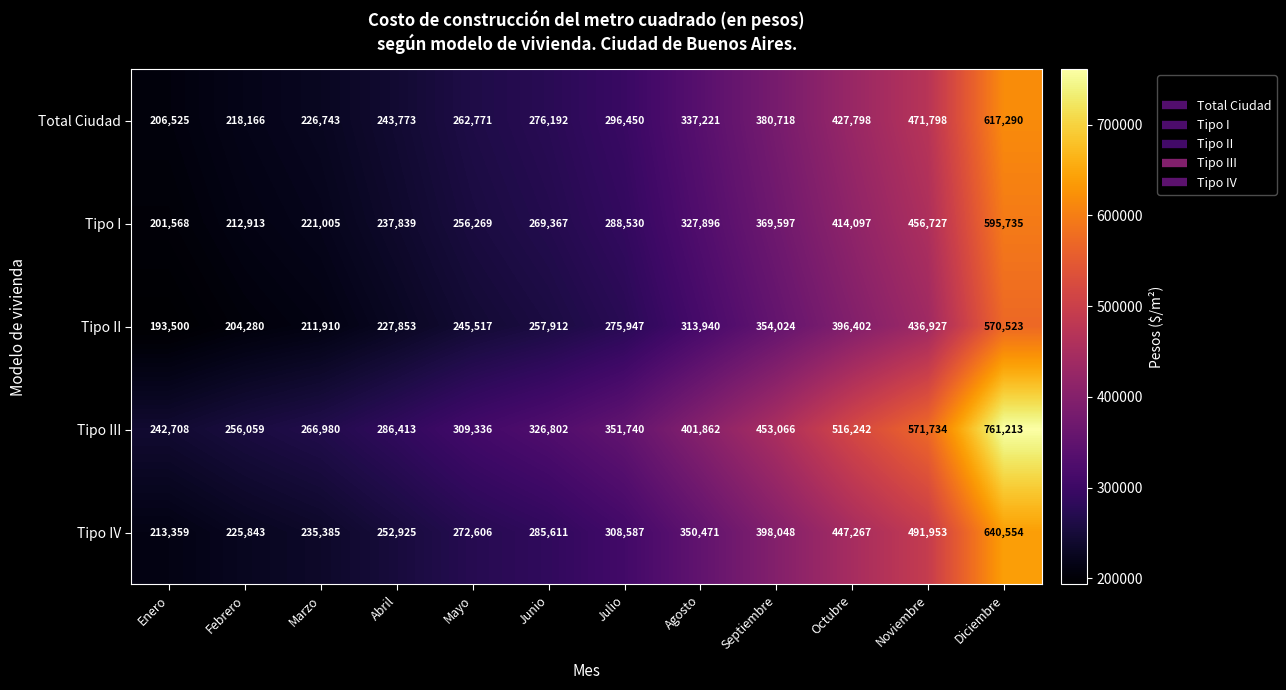

What is the sum of the Tipo IV values at Enero and Septiembre?

611407